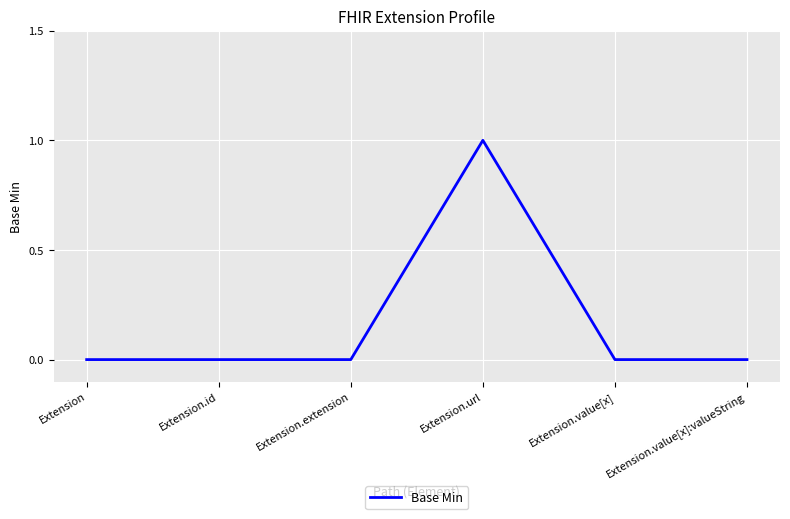

The value at Extension.url is 0. True or false?

False